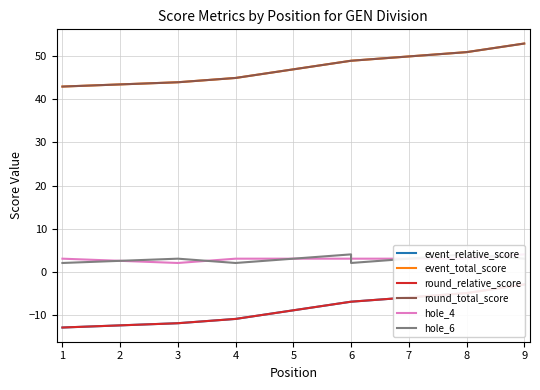

At how many categories does at least one series exceed 28?

9